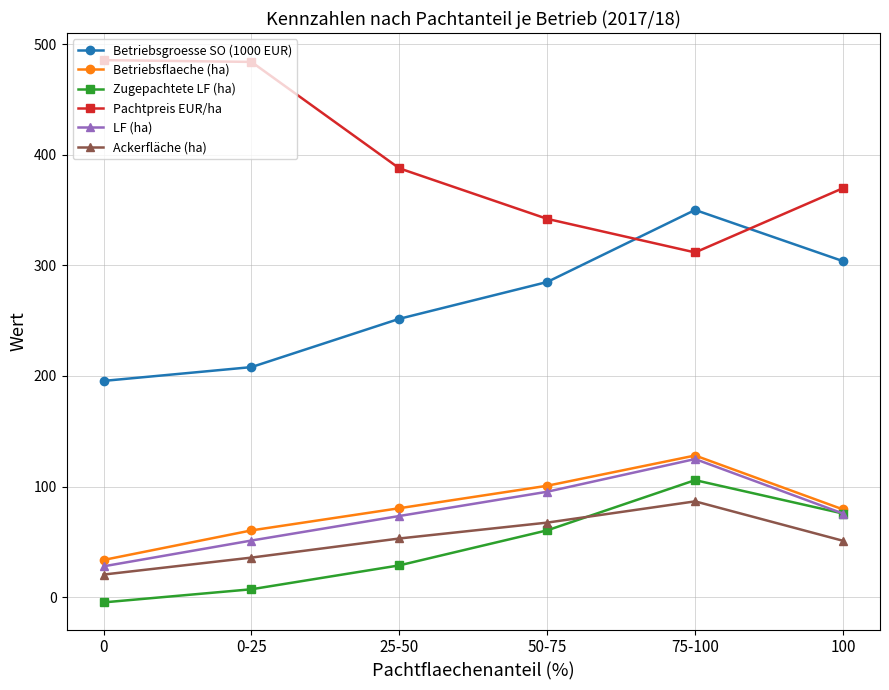

Which series changed the most between 75-100 and 100?

Pachtpreis EUR/ha